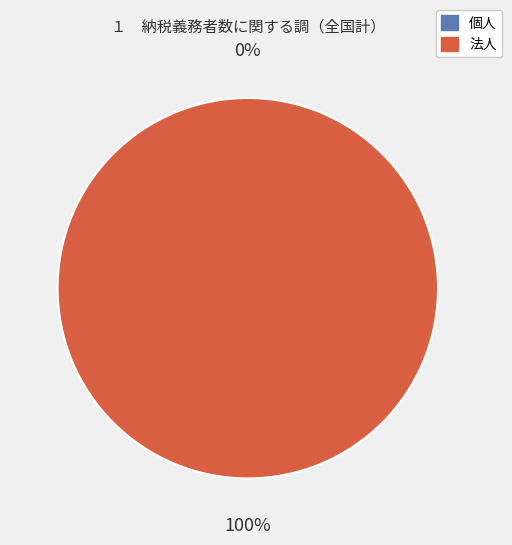

Is there a majority slice in this chart?

Yes